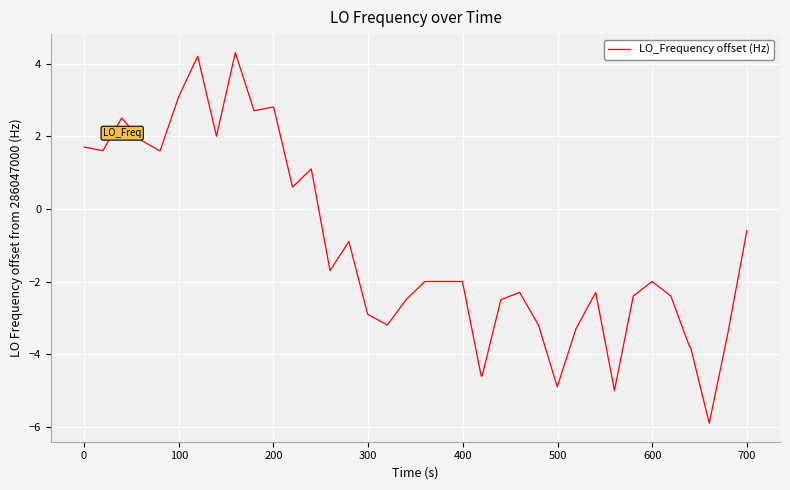

What is the difference between the maximum and minimum values?

10.2